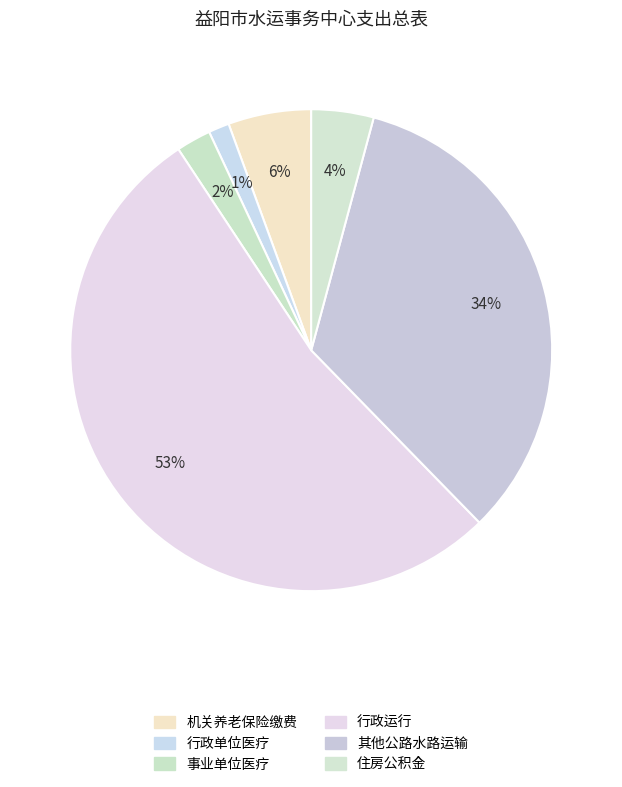

How many slices are in this pie chart?

6